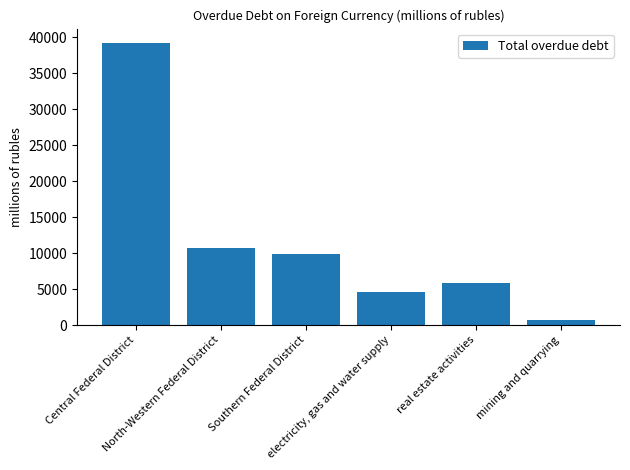

What is the label of the 4th bar from the right?

Southern Federal District